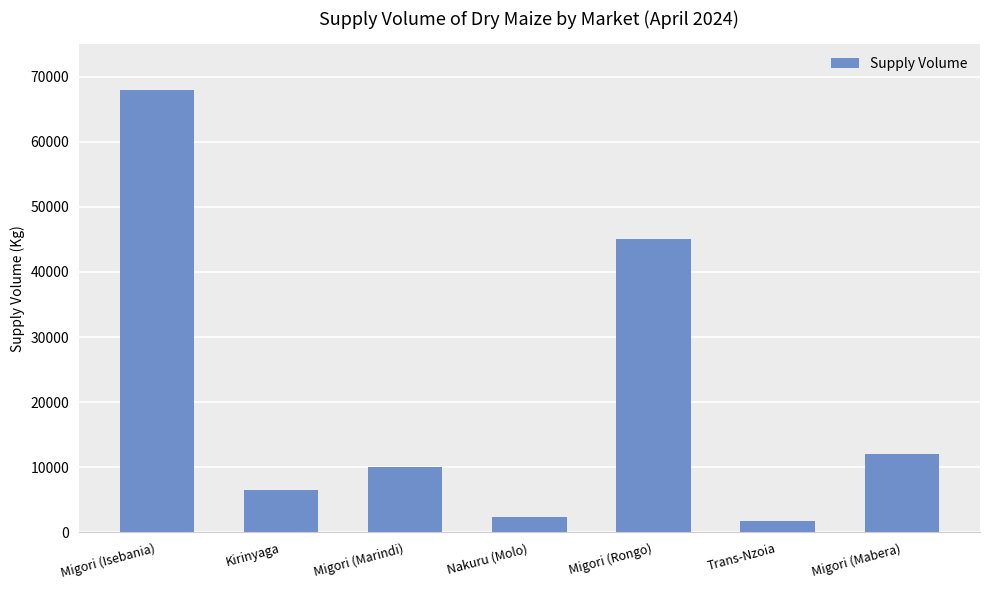

Reading left to right, extract all data points from this chart.

Migori (Isebania)=68000	Kirinyaga=6500	Migori (Marindi)=10000	Nakuru (Molo)=2400	Migori (Rongo)=45000	Trans-Nzoia=1800	Migori (Mabera)=12000